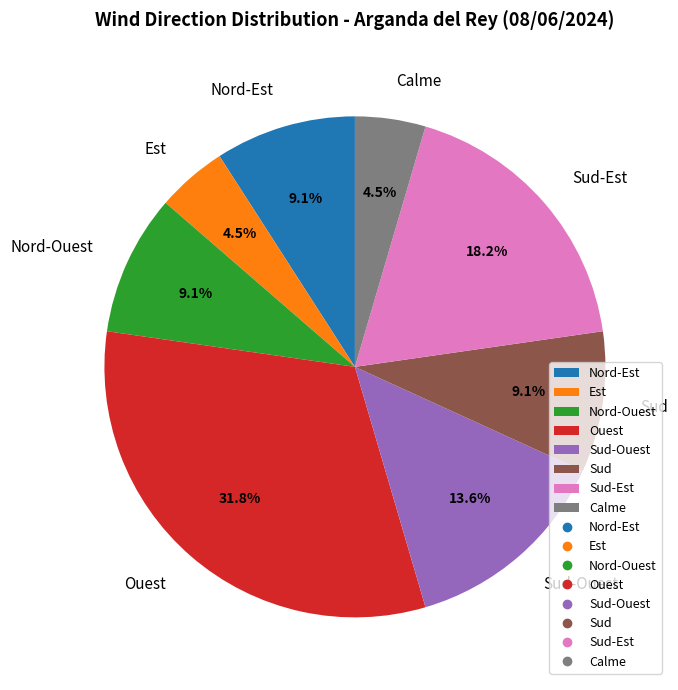

What percentage is the Sud-Est slice, to the nearest percent?

18%